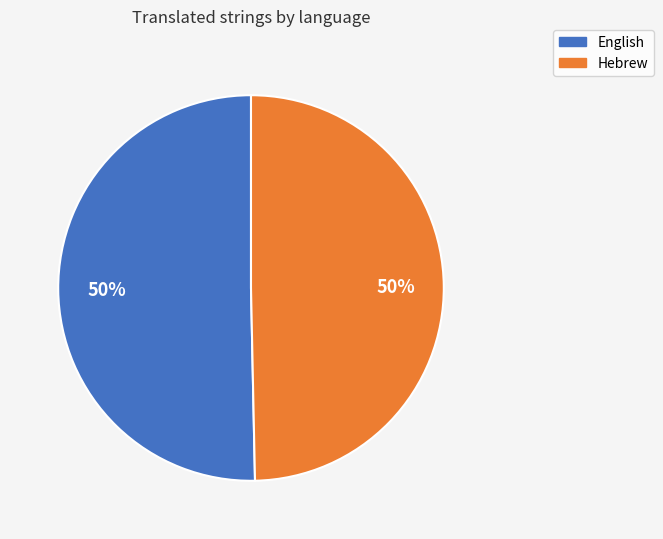

Approximately how many times larger is the value at English compared to Hebrew?

1.0